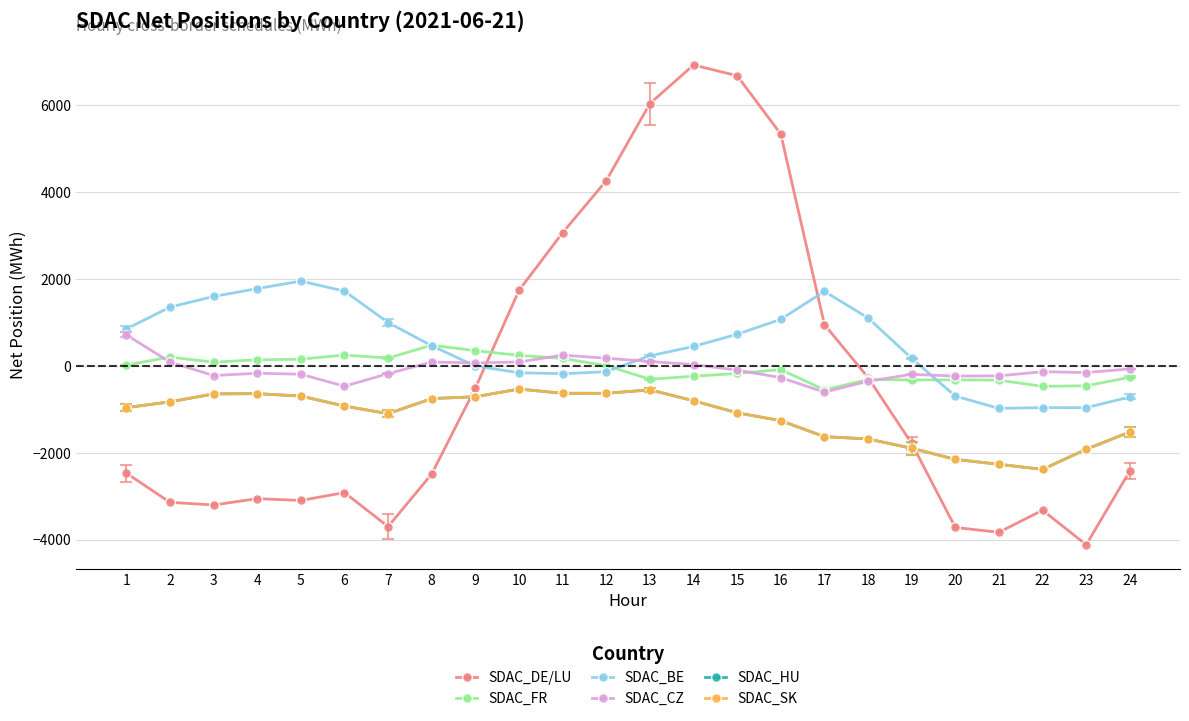

Between 1 and 2, which series saw the biggest shift?

SDAC_DE/LU